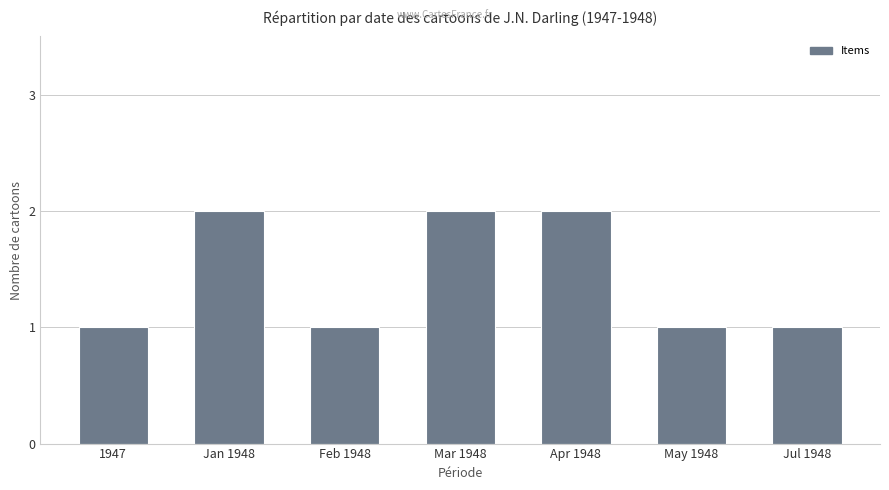

How many series are shown in this chart?

1